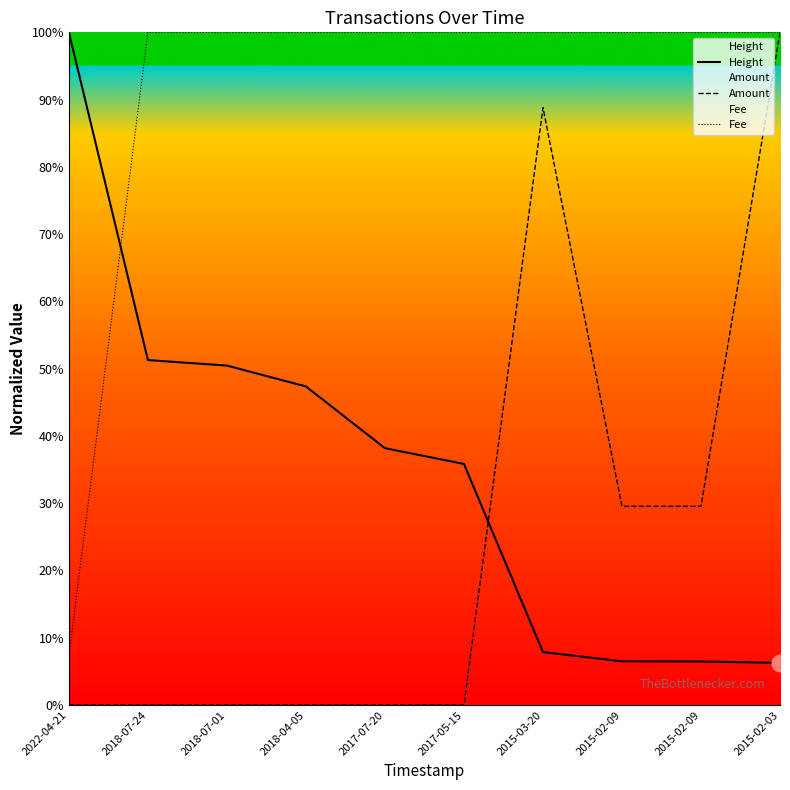

How many data points in Height are above 38?

5